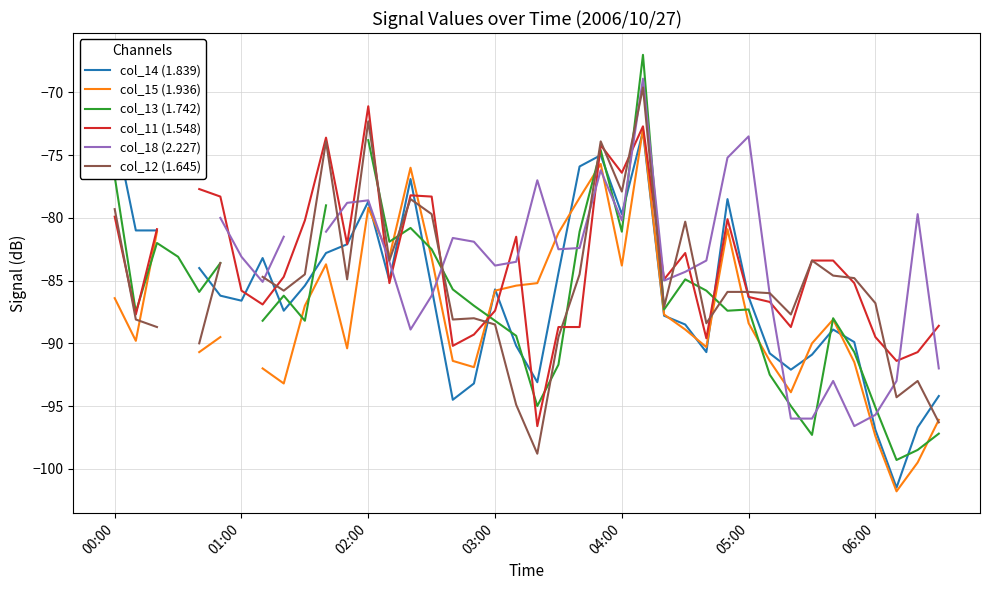

How many distinct data groups are displayed?

6